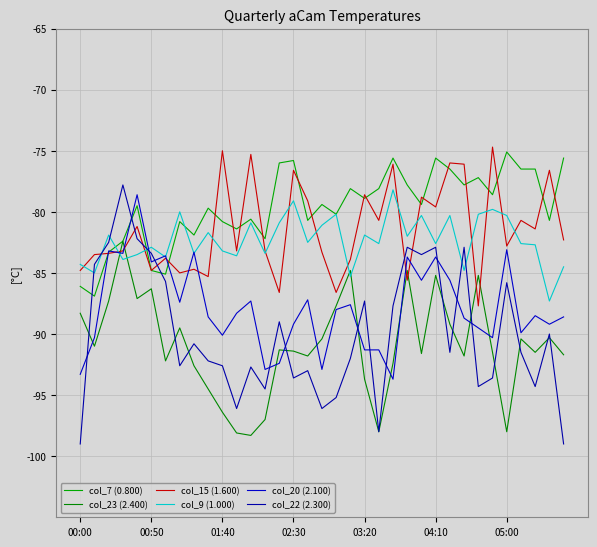

Where is col_23 (2.400) nearest to the value -90?

33